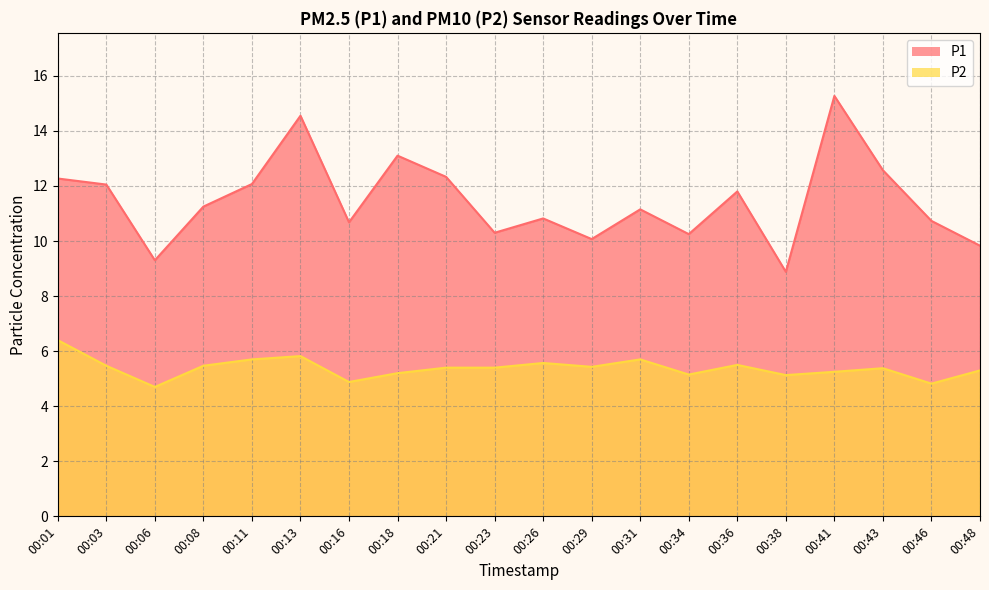

At which label does P2 first exceed 5?

00:01